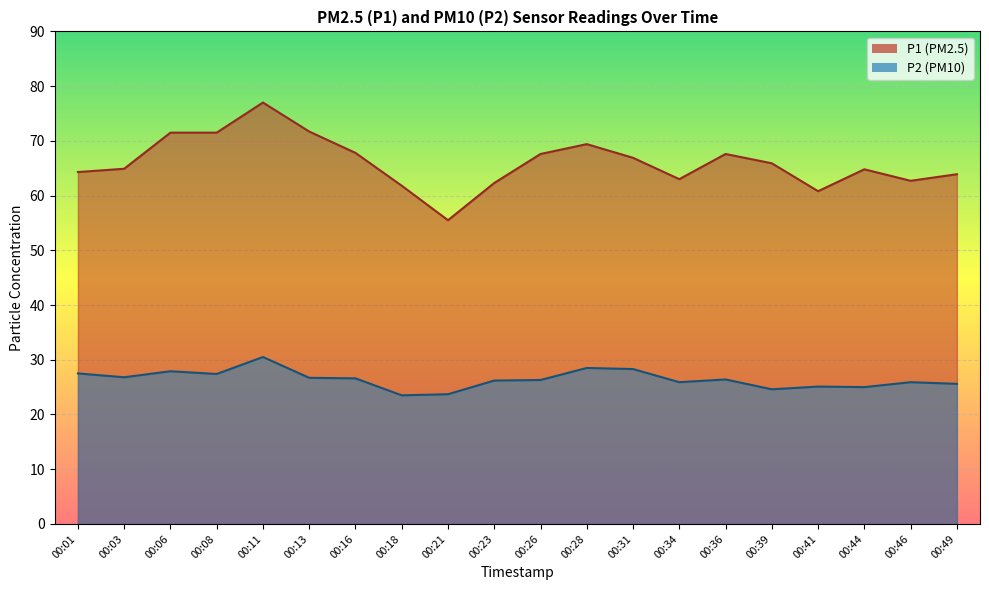

What are all the series names shown in the legend?

P1, P2